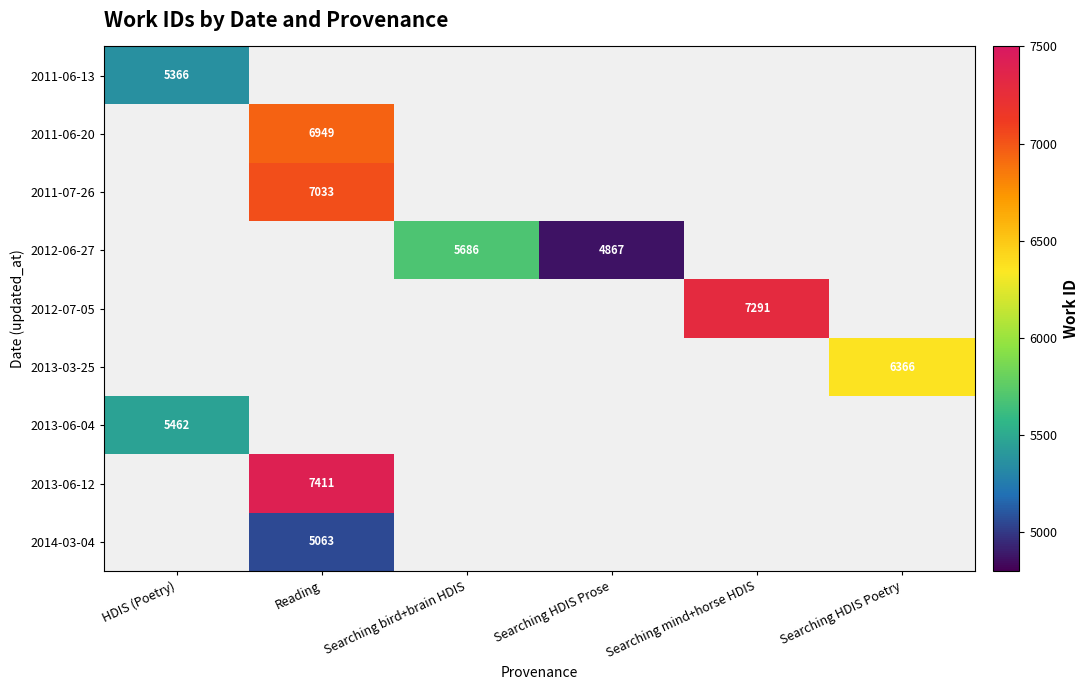

The value of 2013-03-25 at Searching HDIS Poetry is 1882. True or false?

False